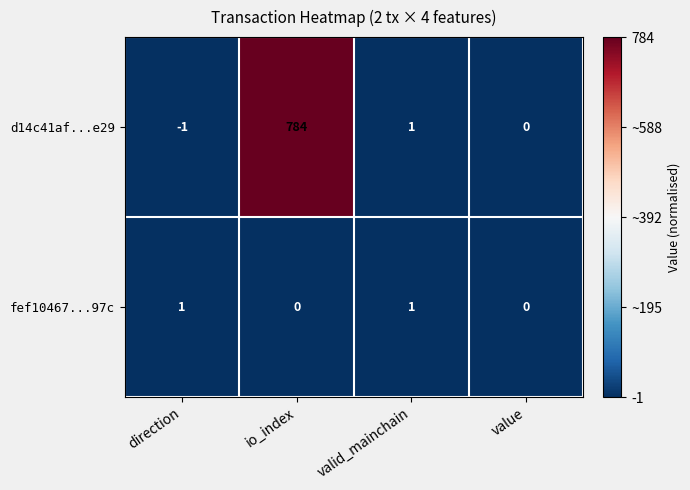

At which category does the chart reach its peak across all series?

io_index